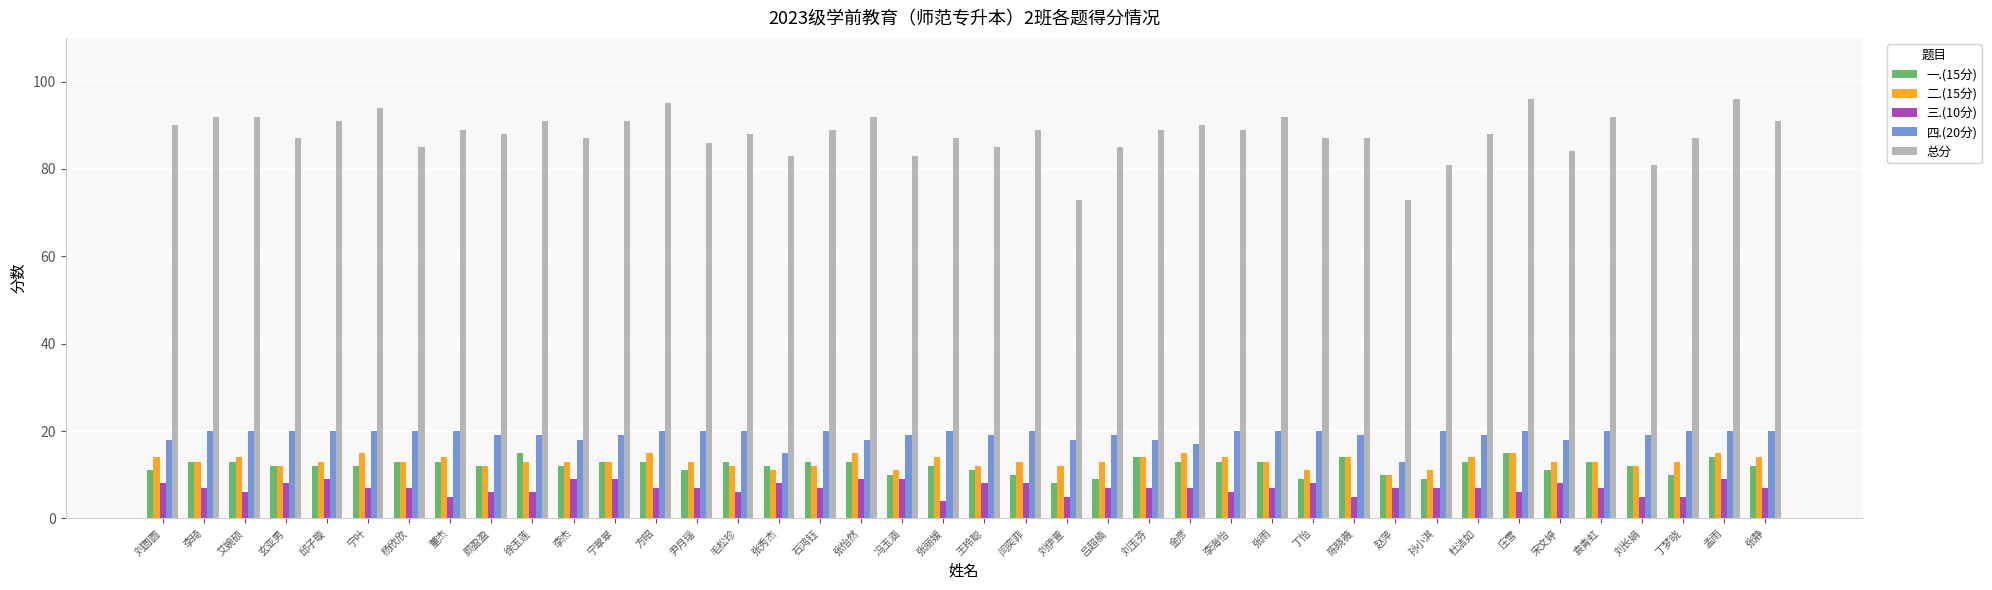

What is the total value across all series at 刘伊萱?

116